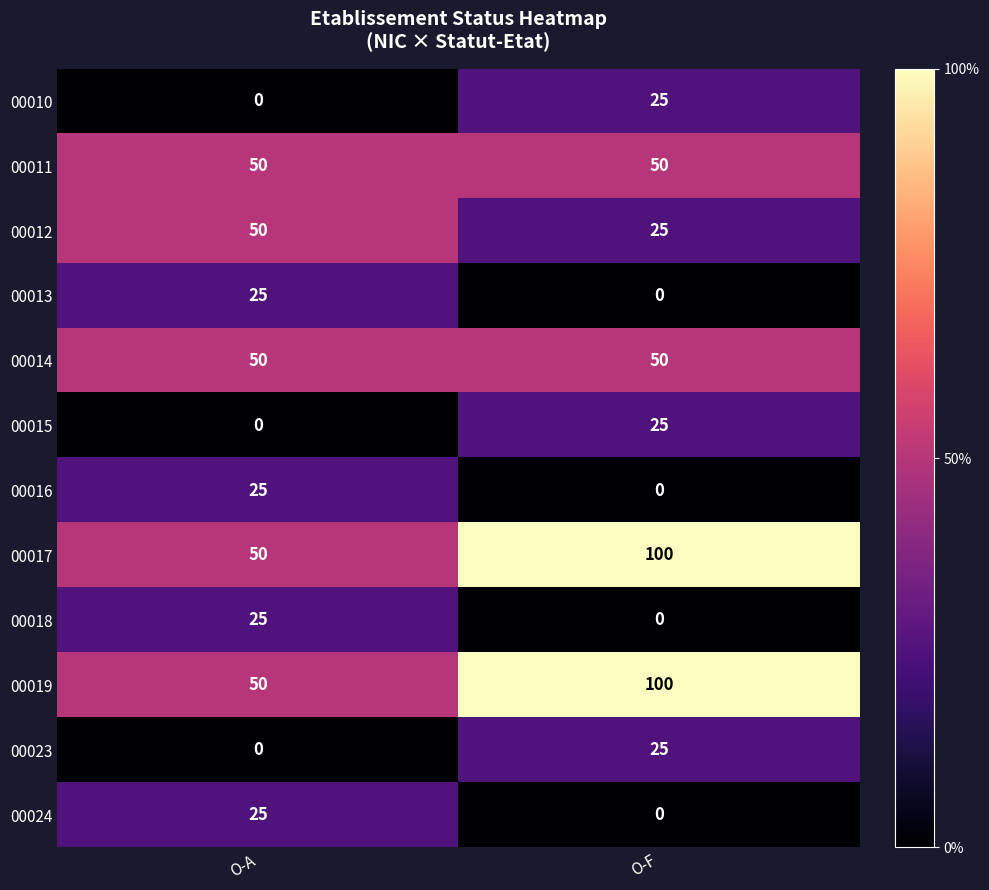

What is the maximum value shown in the chart?

100